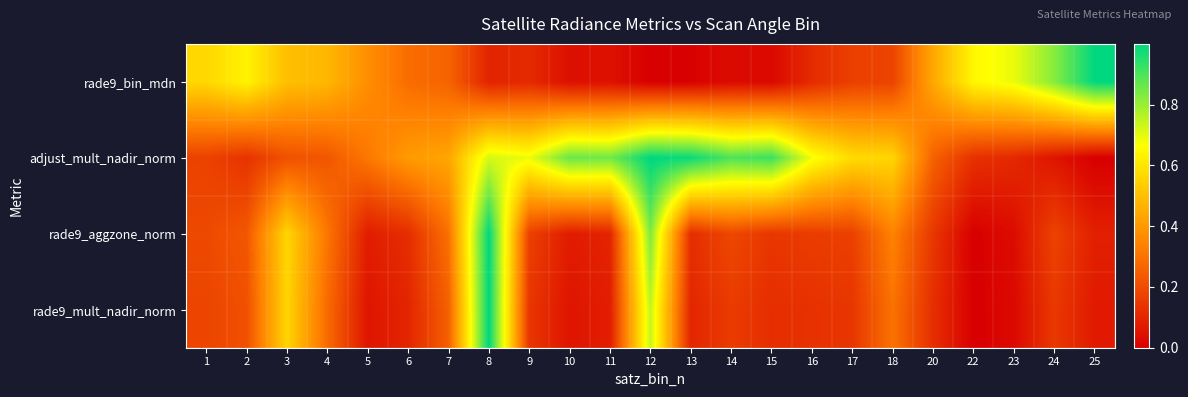

How many distinct data groups are displayed?

4